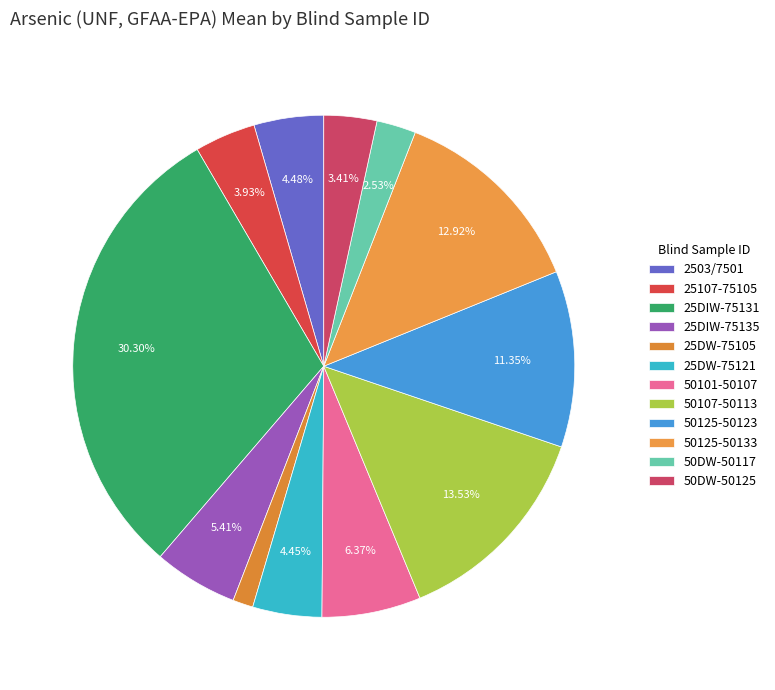

How many slices are in this pie chart?

12